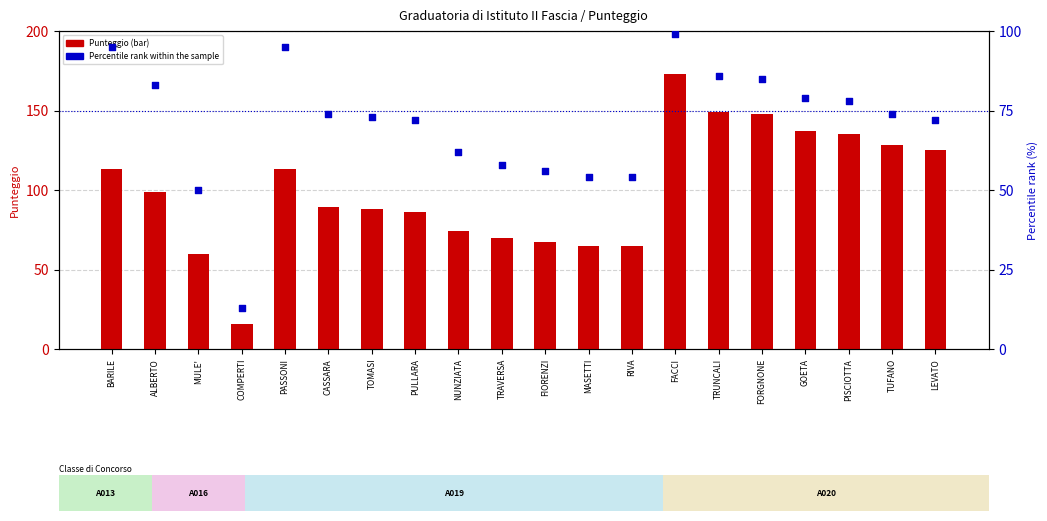

Which series has the widest spread of Y values?

Punteggio